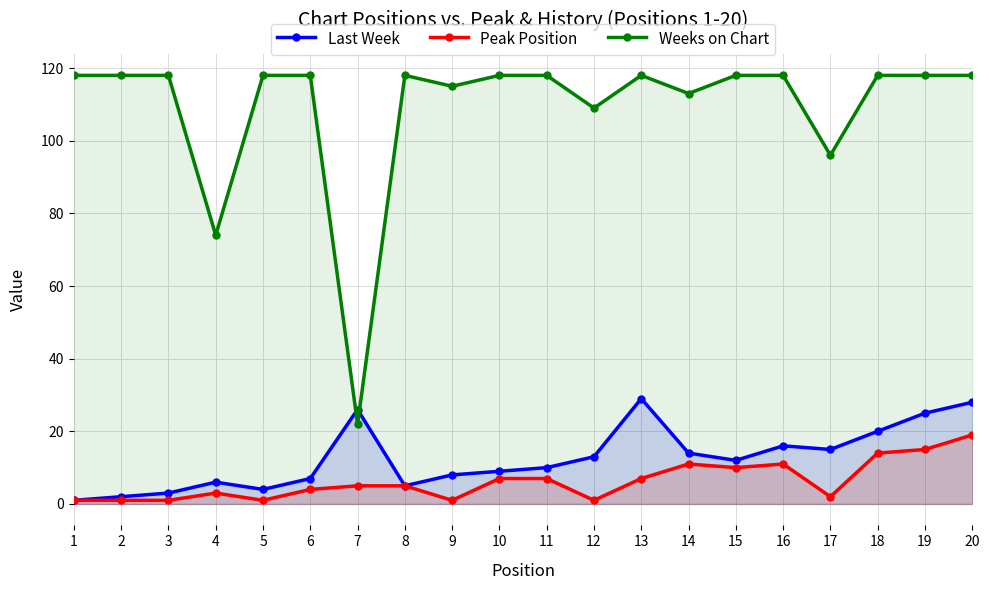

How many values in the Peak Position series are below 5?

9